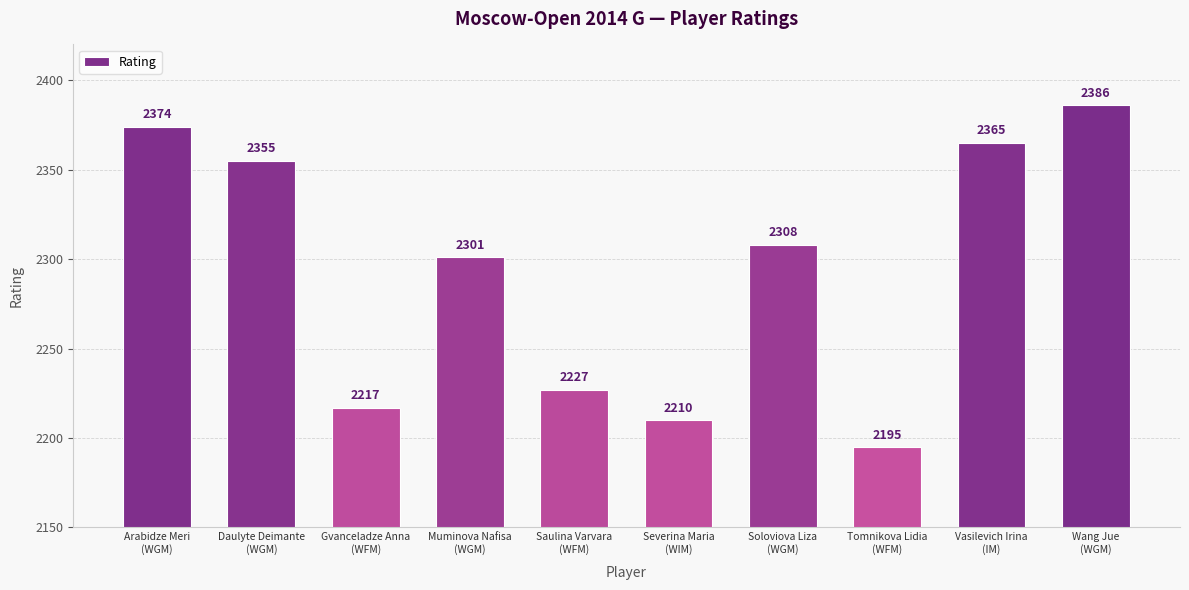

Rank the categories by value from highest to lowest.

Wang Jue
(WGM), Arabidze Meri
(WGM), Vasilevich Irina
(IM), Daulyte Deimante
(WGM), Soloviova Liza
(WGM), Muminova Nafisa
(WGM), Saulina Varvara
(WFM), Gvanceladze Anna
(WFM), Severina Maria
(WIM), Tomnikova Lidia
(WFM)